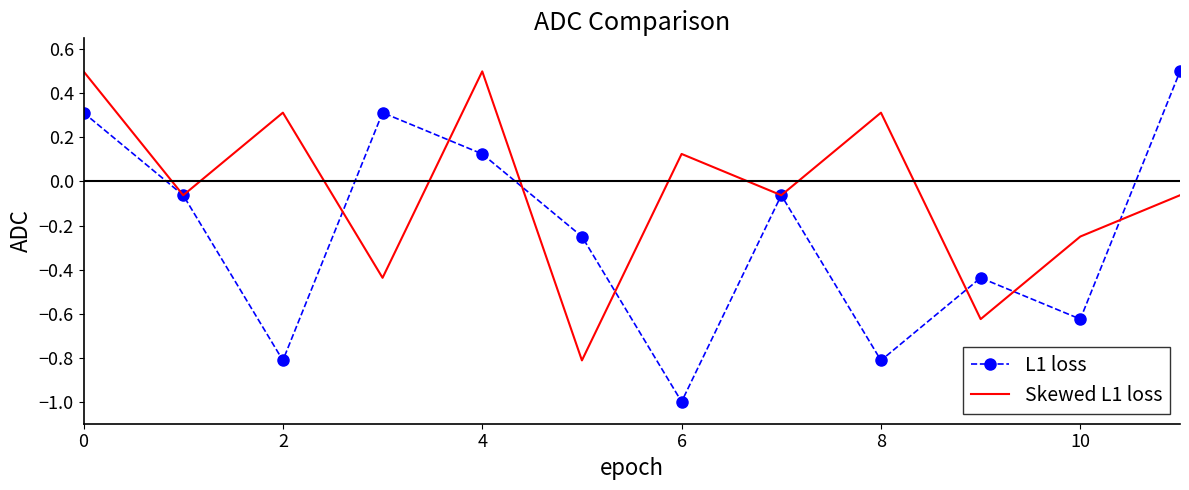

Rank the series by their average value, from highest to lowest.

Skewed L1 loss, L1 loss